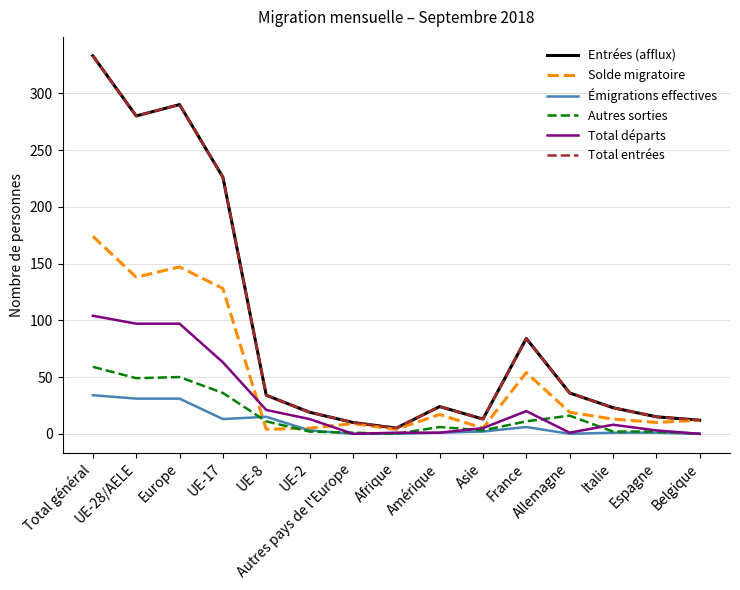

Is this an area chart (filled region under the line)?

No